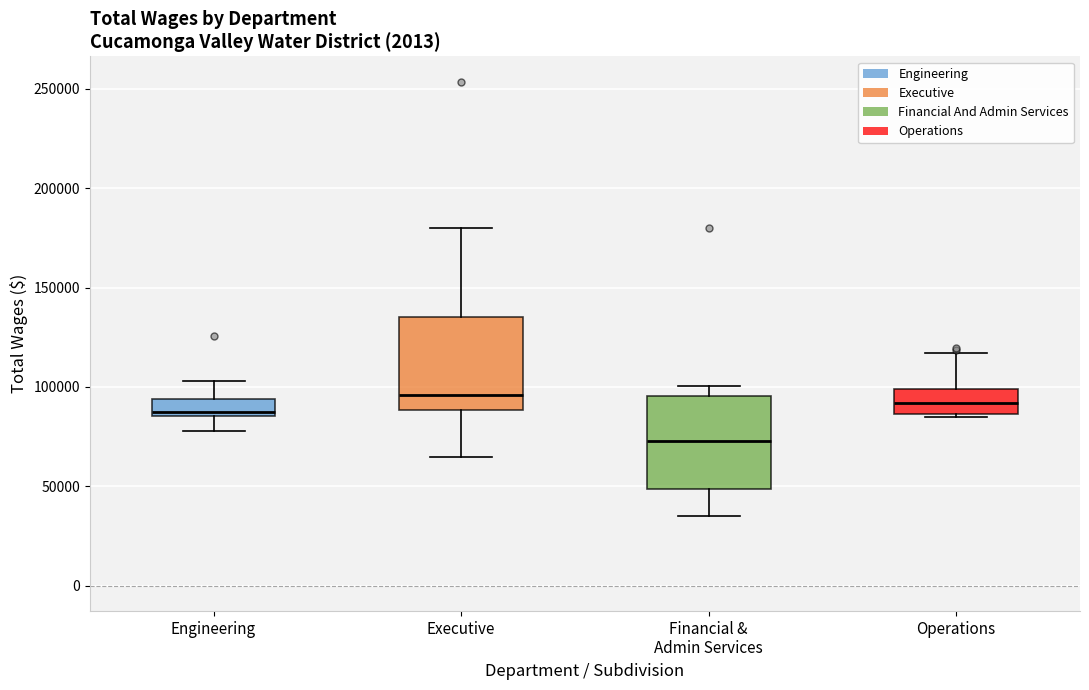

Reading left to right, transcribe this box plot: for each box, give where its median line is, the range the box spans, and where its two whiskers end, as read against the y-axis. The values are not printed on the chart, so give them approximately, as read against the axis.

Engineering: median 85000 (just above the box's lower edge), box 85000 to 95000, whiskers 80000 to 105000
Executive: median 95000, box 90000 to 135000, whiskers 65000 to 180000
Financial & Admin Services: median 75000, box 50000 to 95000, whiskers 35000 to 100000
Operations: median 90000, box 85000 to 100000, whiskers 85000 to 115000